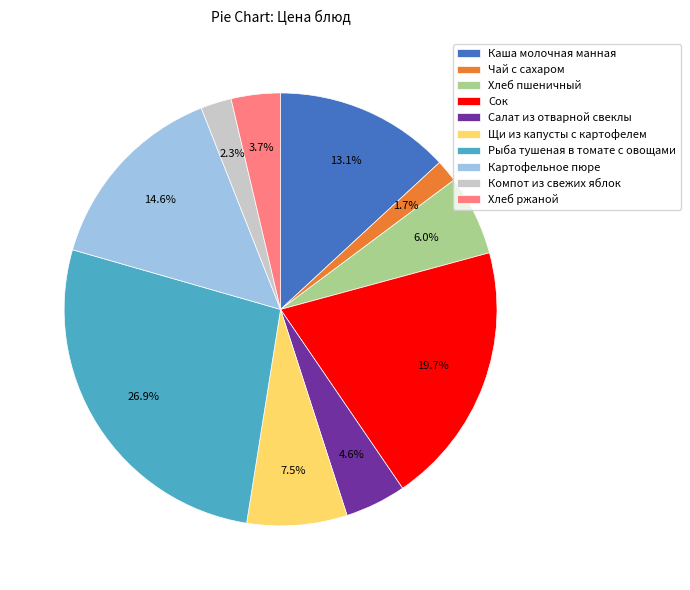

Is the sum of Хлеб пшеничный and Сок greater than half?

No